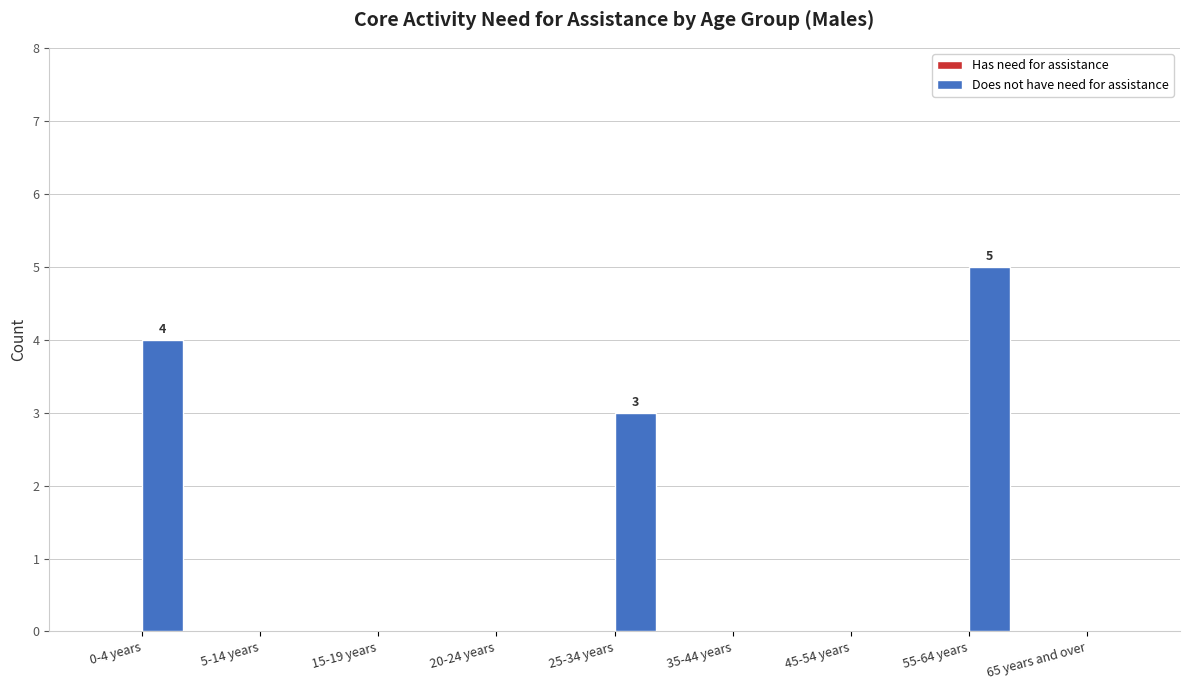

Where is the data nearest to the value 2?

25-34 years